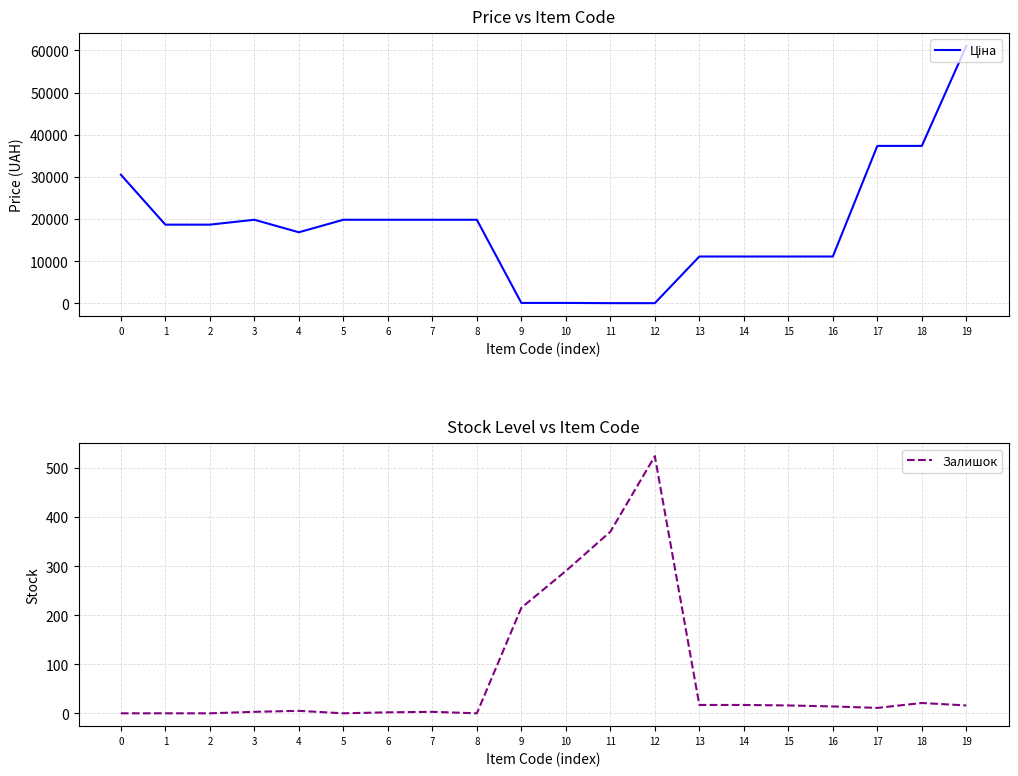

How many times do Залишок and Ціна cross each other?

2